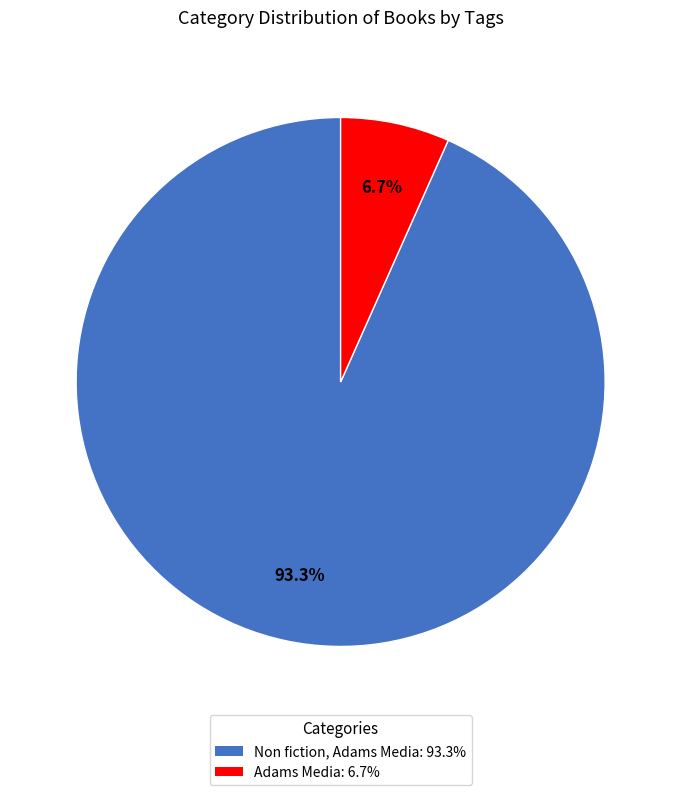

What is the smallest slice in the pie chart?

Adams Media